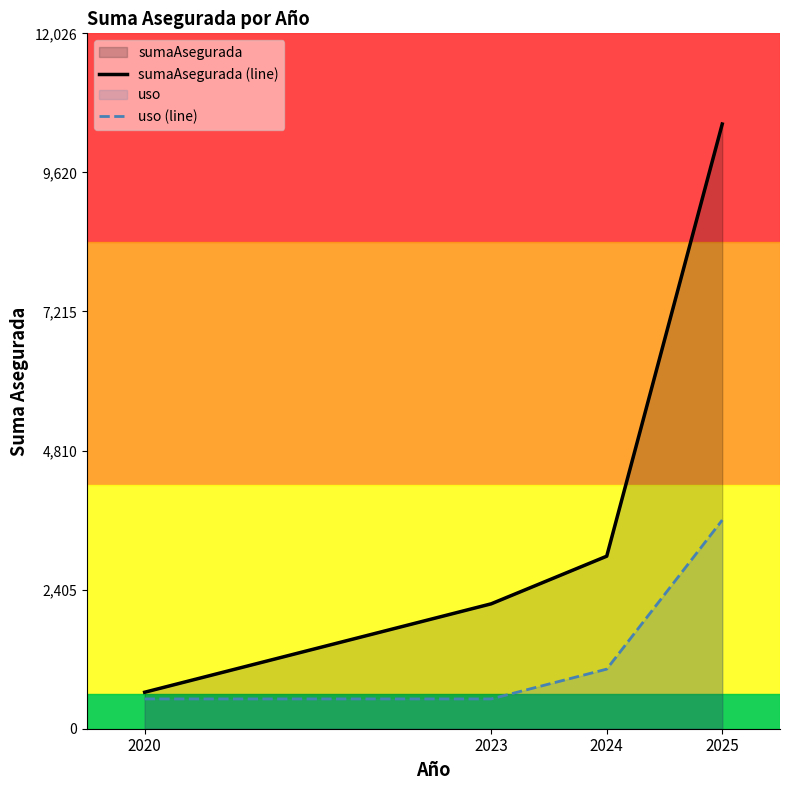

True or false: sumaAsegurada (line) and uso (line) cross at least once.

False